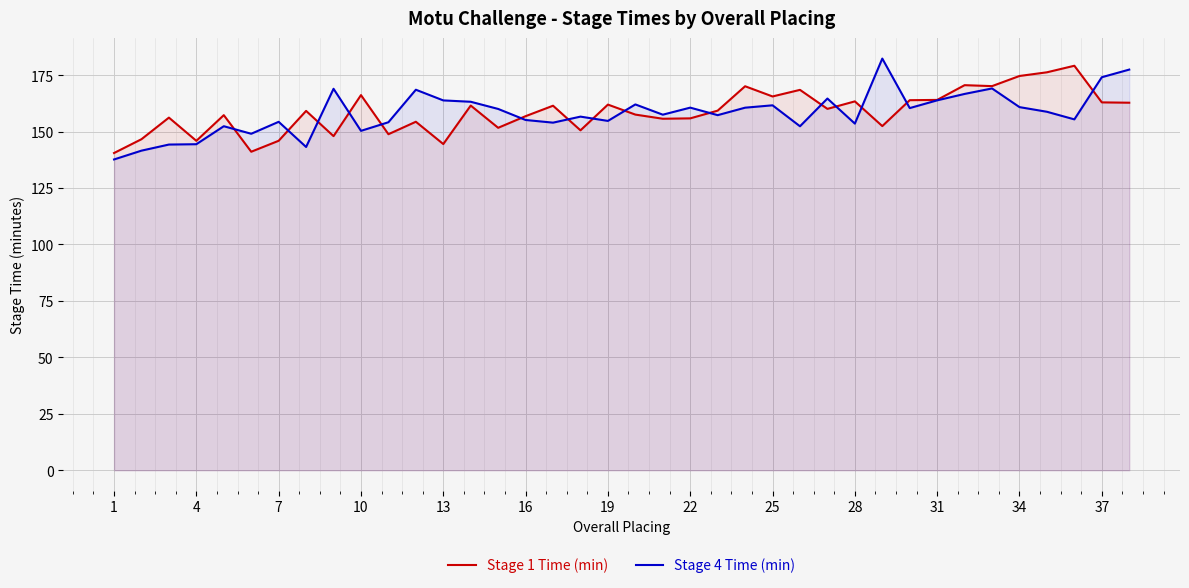

Rank the series at 10 from lowest to highest value.

Stage 4 Time (min), Stage 1 Time (min)